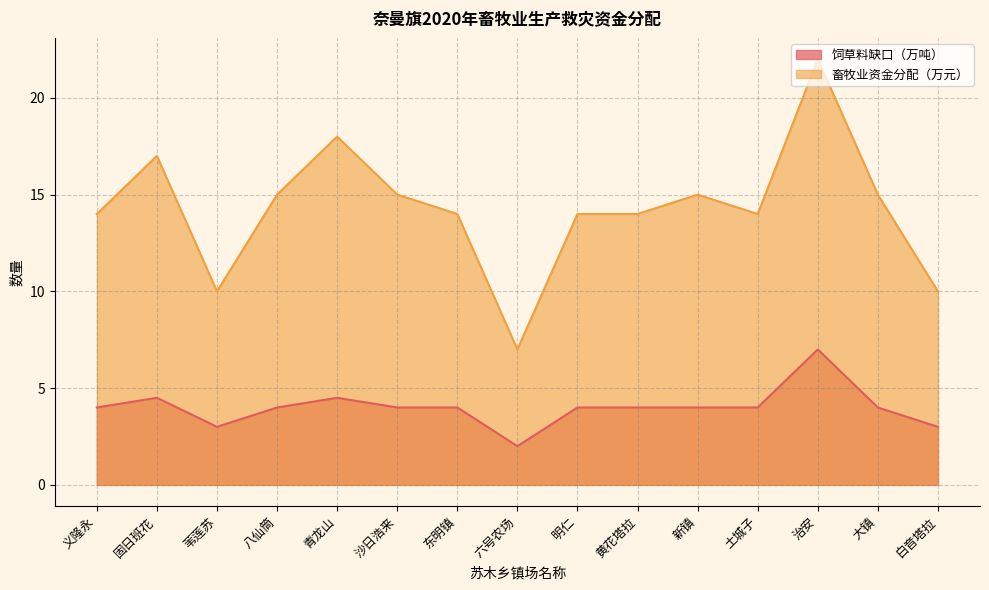

True or false: 饲草料缺口（万吨） and 畜牧业资金分配（万元） cross at least once.

False